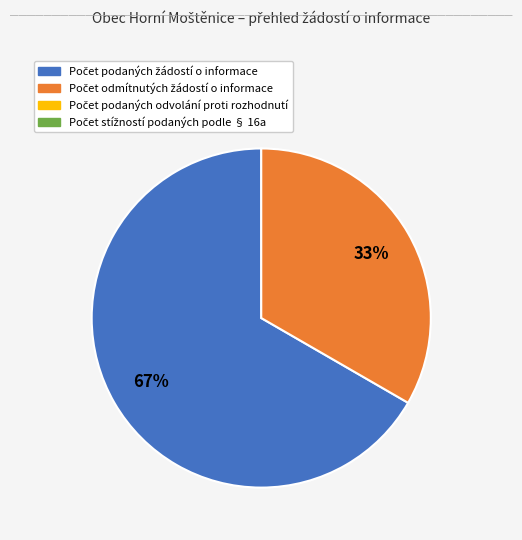

Count the number of slices in the pie.

2